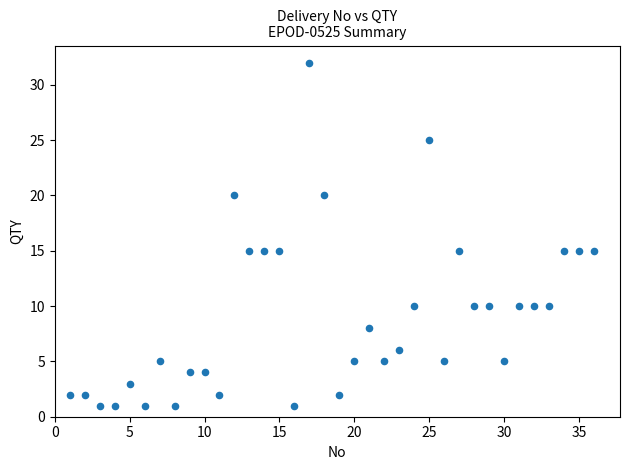

What is the range of Y values (max minus min)?

31